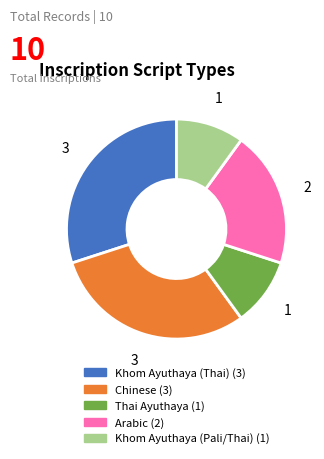

Is there a majority slice in this chart?

No